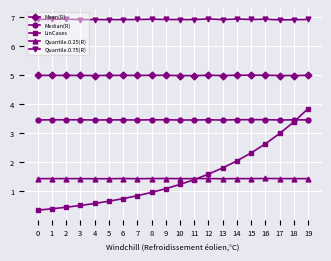

Reading right to left, extract all data points from this chart.

Mean(R): 19=5.0	18=5.0	17=5.0	16=5.0	15=5.0	14=5.0	13=5.0	12=5.0	11=5.0	10=5.0	9=5.0	8=5.0	7=5.0	6=5.0	5=5.0	4=5.0	3=5.0	2=5.0	1=5.0	0=5.0
Median(R): 19=3.5	18=3.5	17=3.5	16=3.5	15=3.5	14=3.5	13=3.5	12=3.5	11=3.5	10=3.5	9=3.5	8=3.5	7=3.5	6=3.5	5=3.5	4=3.5	3=3.5	2=3.5	1=3.5	0=3.5
LinCases: 19=3.9	18=3.4	17=3.0	16=2.6	15=2.3	14=2.1	13=1.8	12=1.6	11=1.4	10=1.2	9=1.1	8=1.0	7=0.8	6=0.7	5=0.7	4=0.6	3=0.5	2=0.5	1=0.4	0=0.4
Quantile.0.25(R): 19=1.4	18=1.4	17=1.4	16=1.4	15=1.4	14=1.4	13=1.4	12=1.4	11=1.4	10=1.4	9=1.4	8=1.4	7=1.4	6=1.4	5=1.4	4=1.4	3=1.4	2=1.4	1=1.4	0=1.4
Quantile.0.75(R): 19=6.9	18=6.9	17=6.9	16=6.9	15=6.9	14=6.9	13=6.9	12=6.9	11=6.9	10=6.9	9=6.9	8=6.9	7=6.9	6=6.9	5=6.9	4=6.9	3=6.9	2=6.9	1=6.9	0=6.9